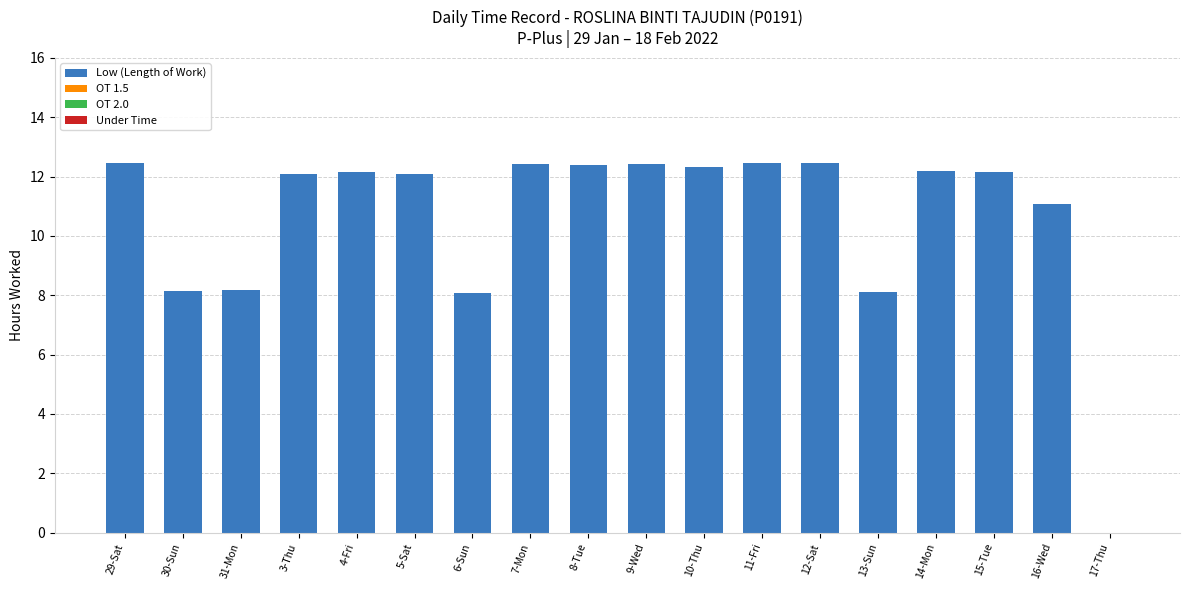

True or false: the data shows 6.7 at 9-Wed.

False